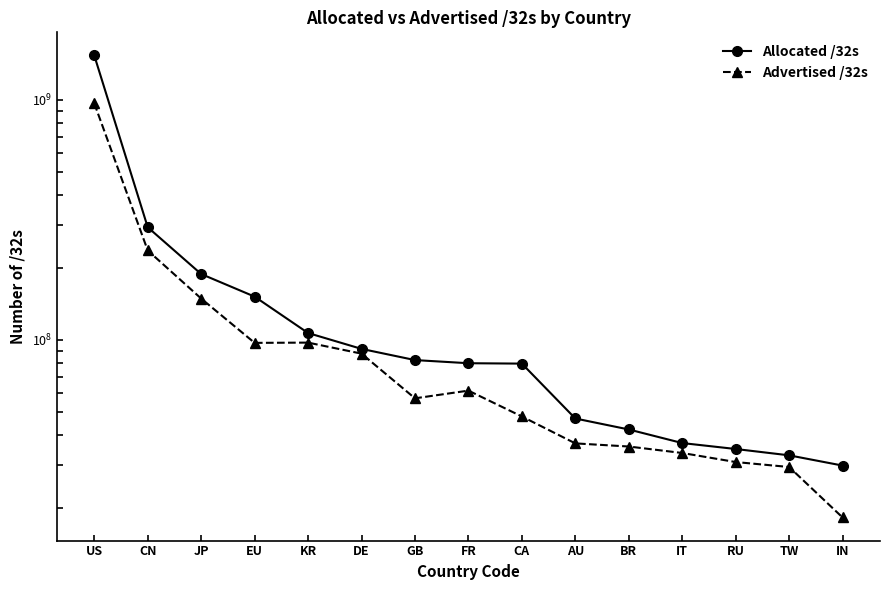

True or false: Allocated /32s and Advertised /32s cross at least once.

False